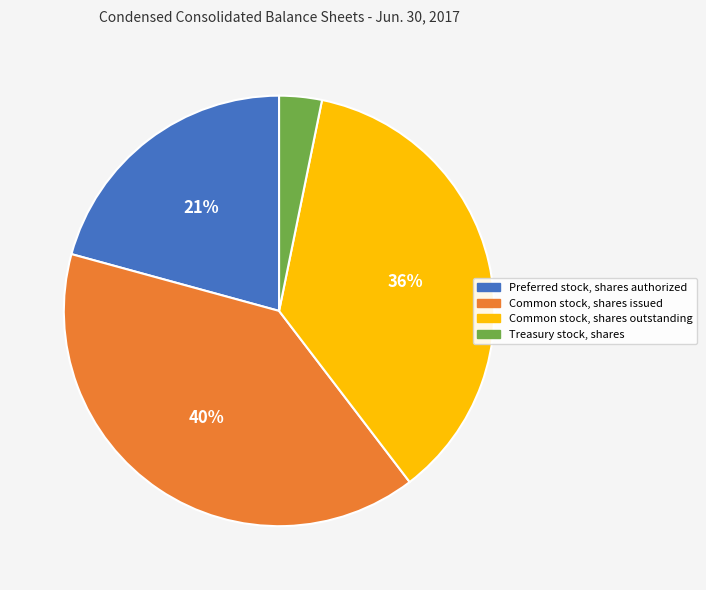

Combined, do Treasury stock, shares and Common stock, shares issued account for over 50%?

No